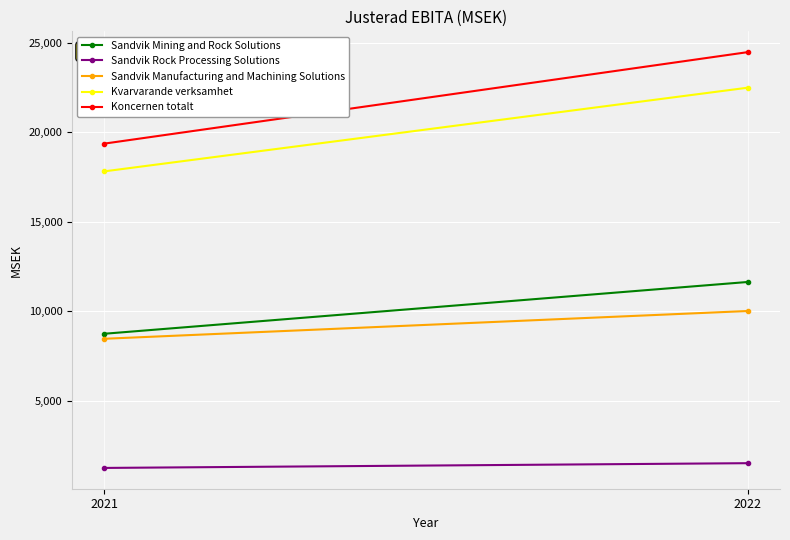

Where is Kvarvarande verksamhet nearest to the value 20151?

2021